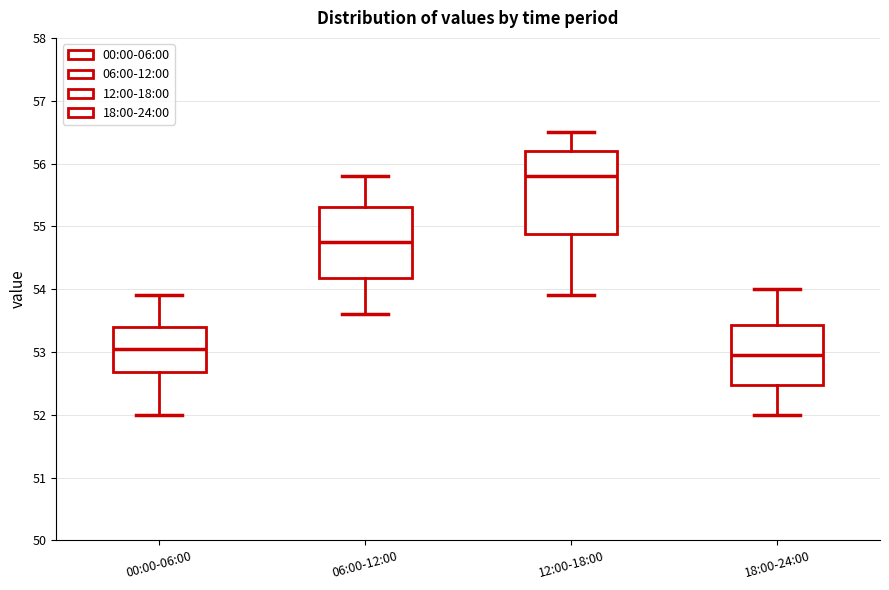

Which box is the tallest, from its lower edge to its upper edge?

12:00-18:00